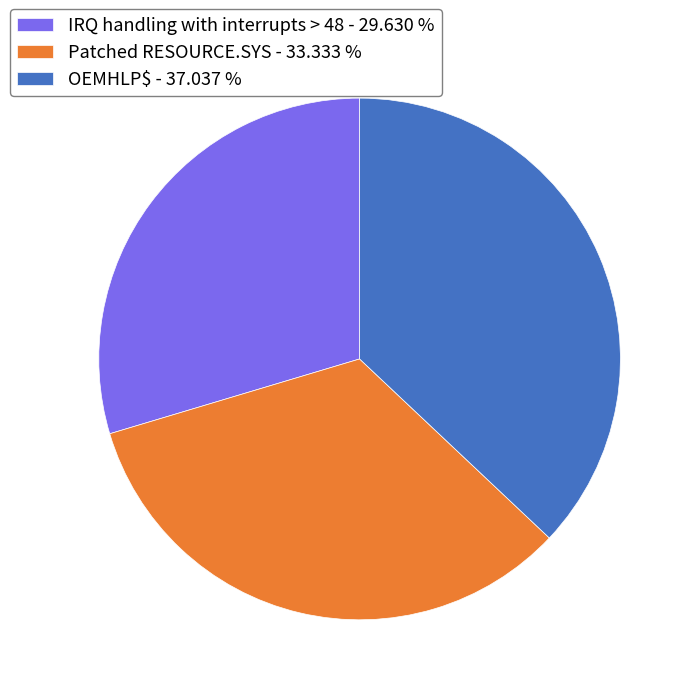

Combined, do OEMHLP$ - 37.037 % and Patched RESOURCE.SYS - 33.333 % account for over 50%?

Yes